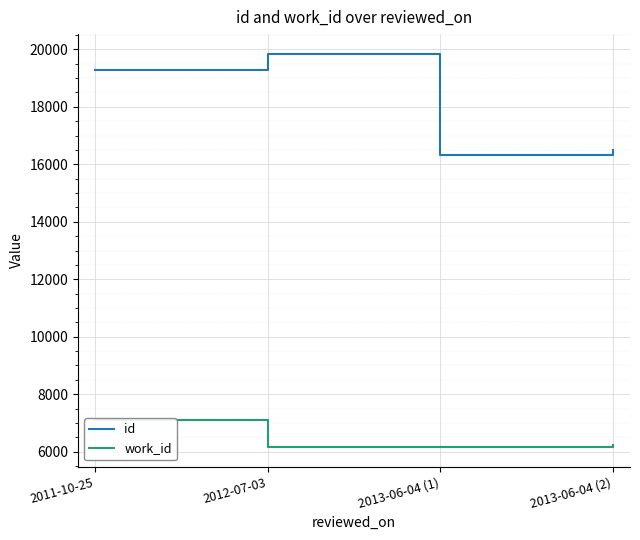

Reading left to right, what are all the values shown in this chart?

id: 19297	19847	16311	16494
work_id: 7120	6163	6163	6219